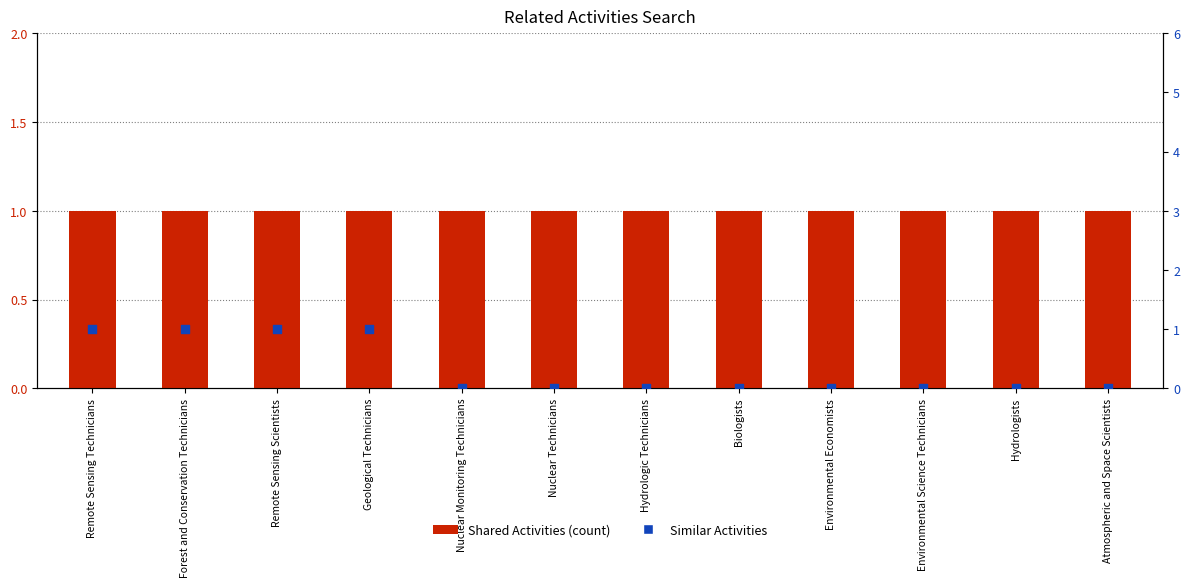

What is the total value across all series at Environmental Science Technicians?

5